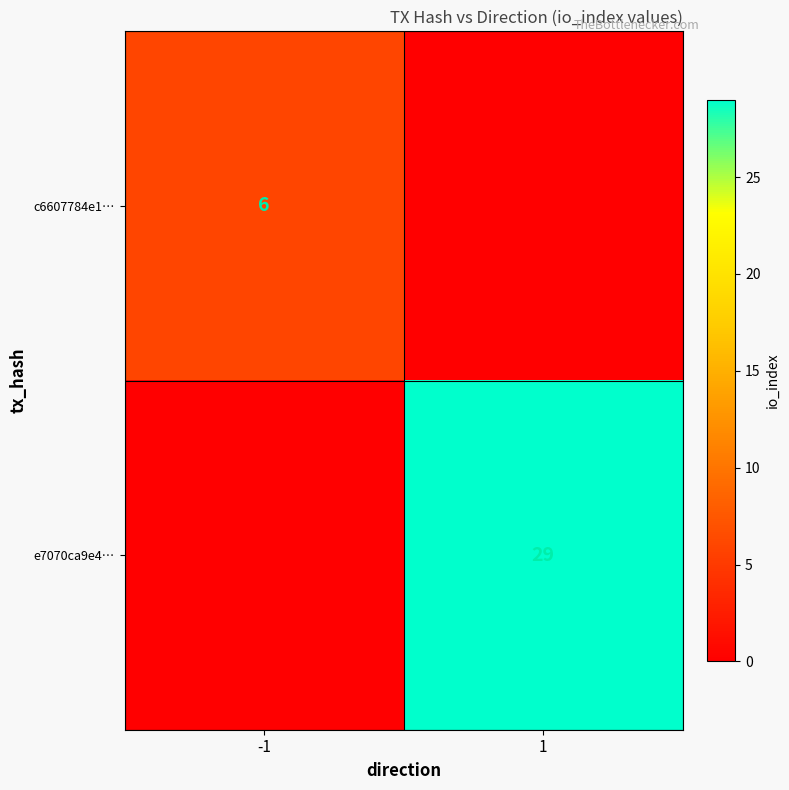

The value of c6607784e1… at -1 is 9. True or false?

False